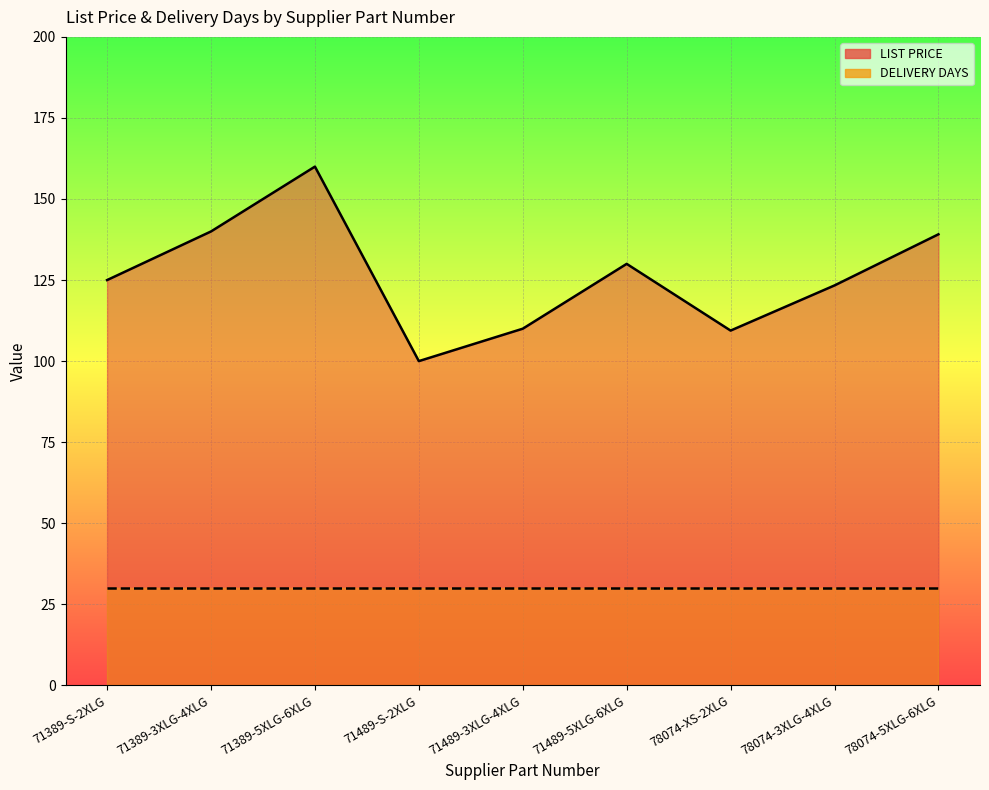

Is it true that the value at 71489-5XLG-6XLG is 130.0?

True